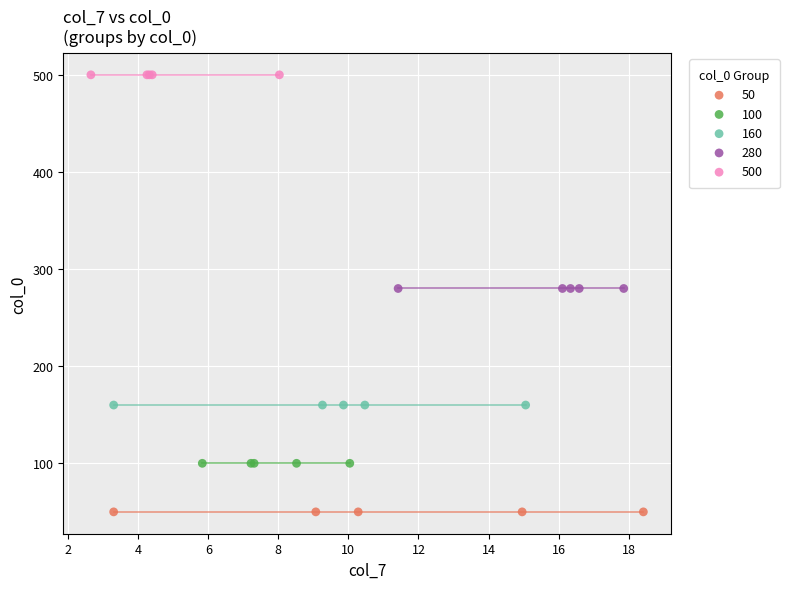

Which series reaches the minimum Y coordinate?

50